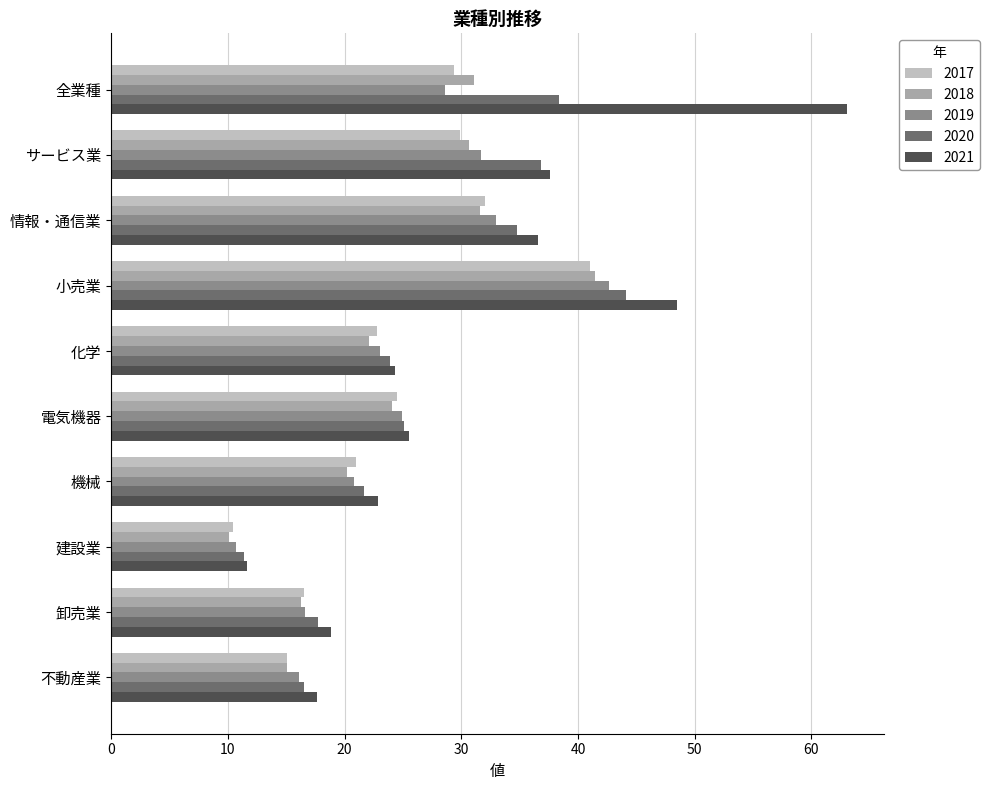

The 2017 series shows 41.0 at 小売業. True or false?

True